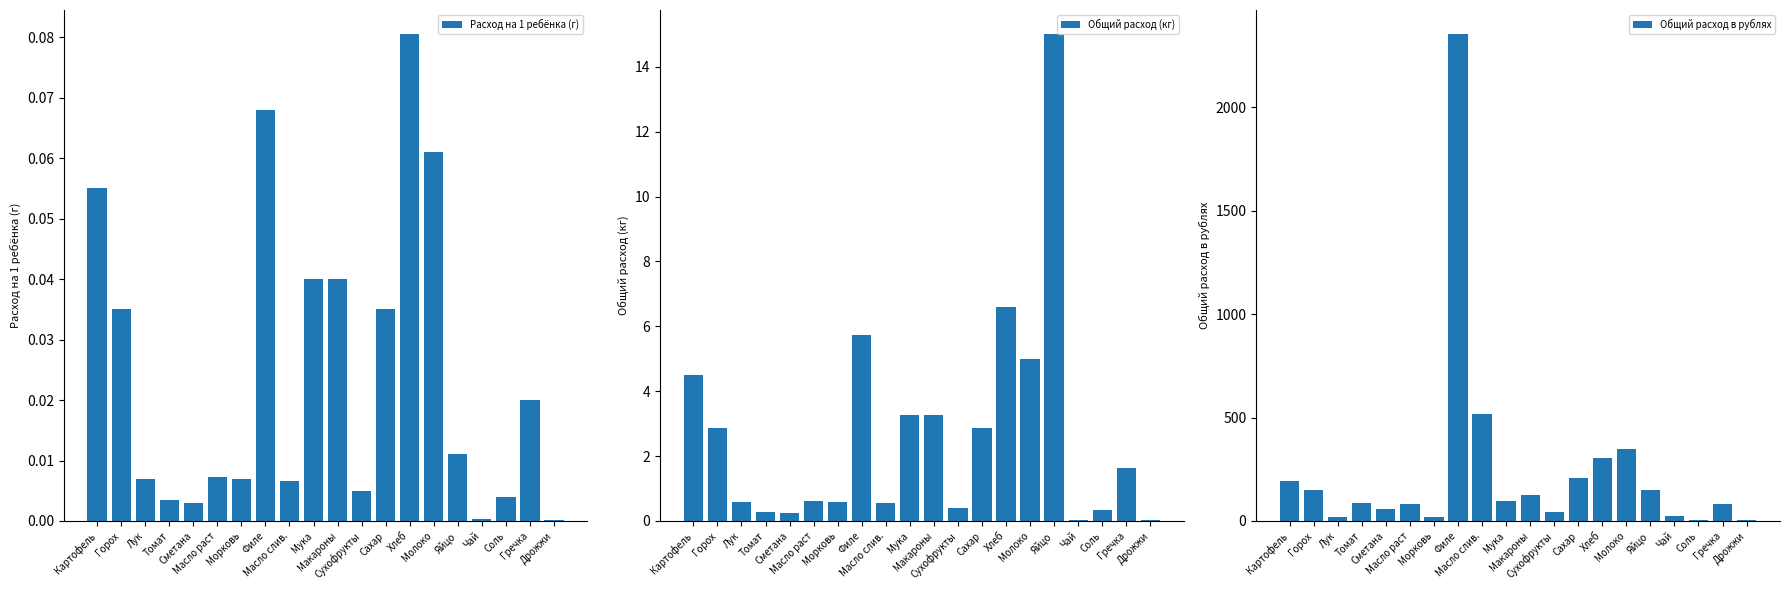

At which category does the chart reach its minimum across all series?

Дрожжи